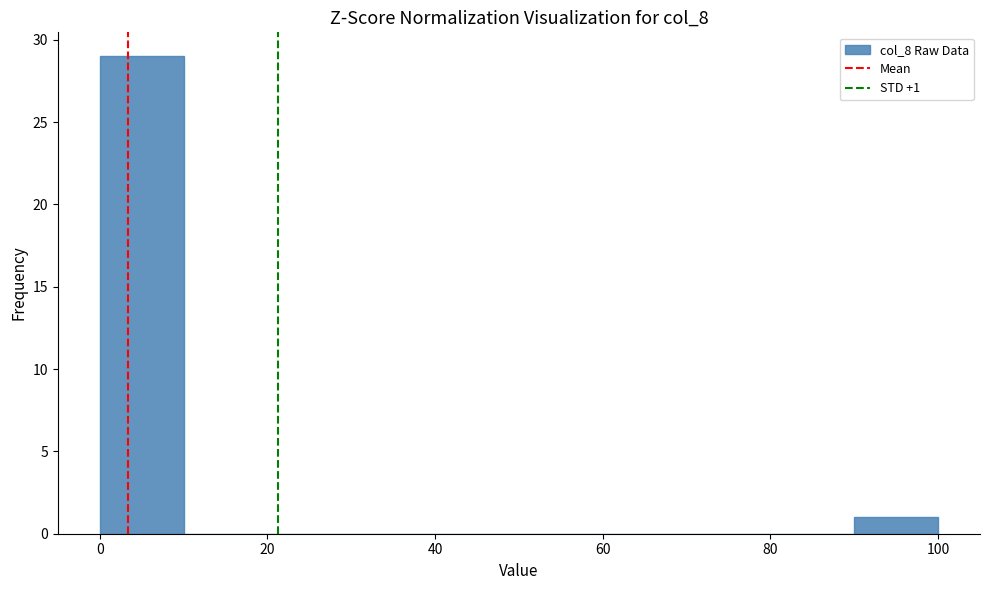

Over which range of the x-axis is the bar tallest?

0 to 10